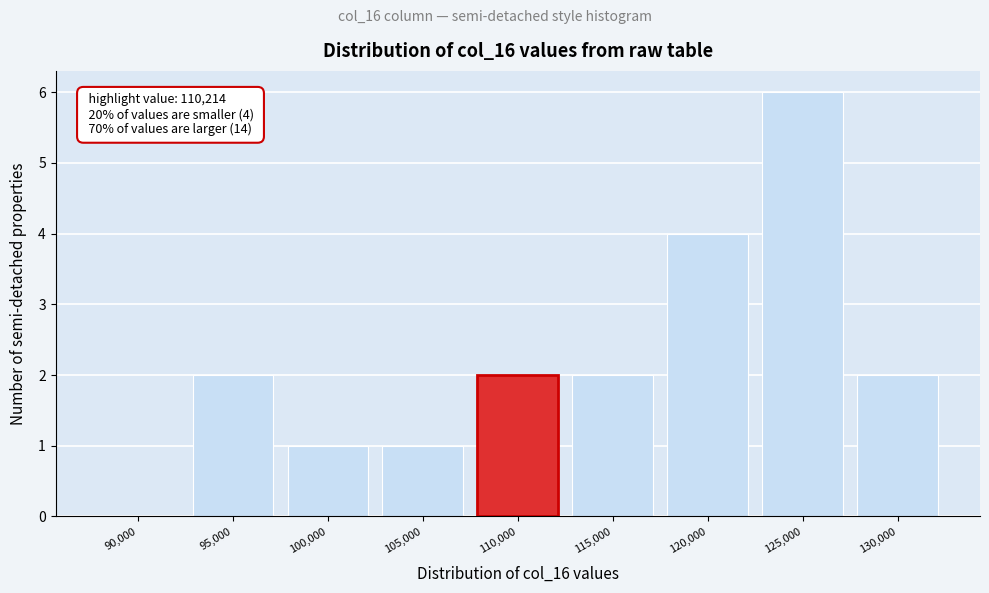

Reading right to left, transcribe all the data shown in this chart.

130,000=2	125,000=6	120,000=4	115,000=2	110,000=2	105,000=1	100,000=1	95,000=2	90,000=0